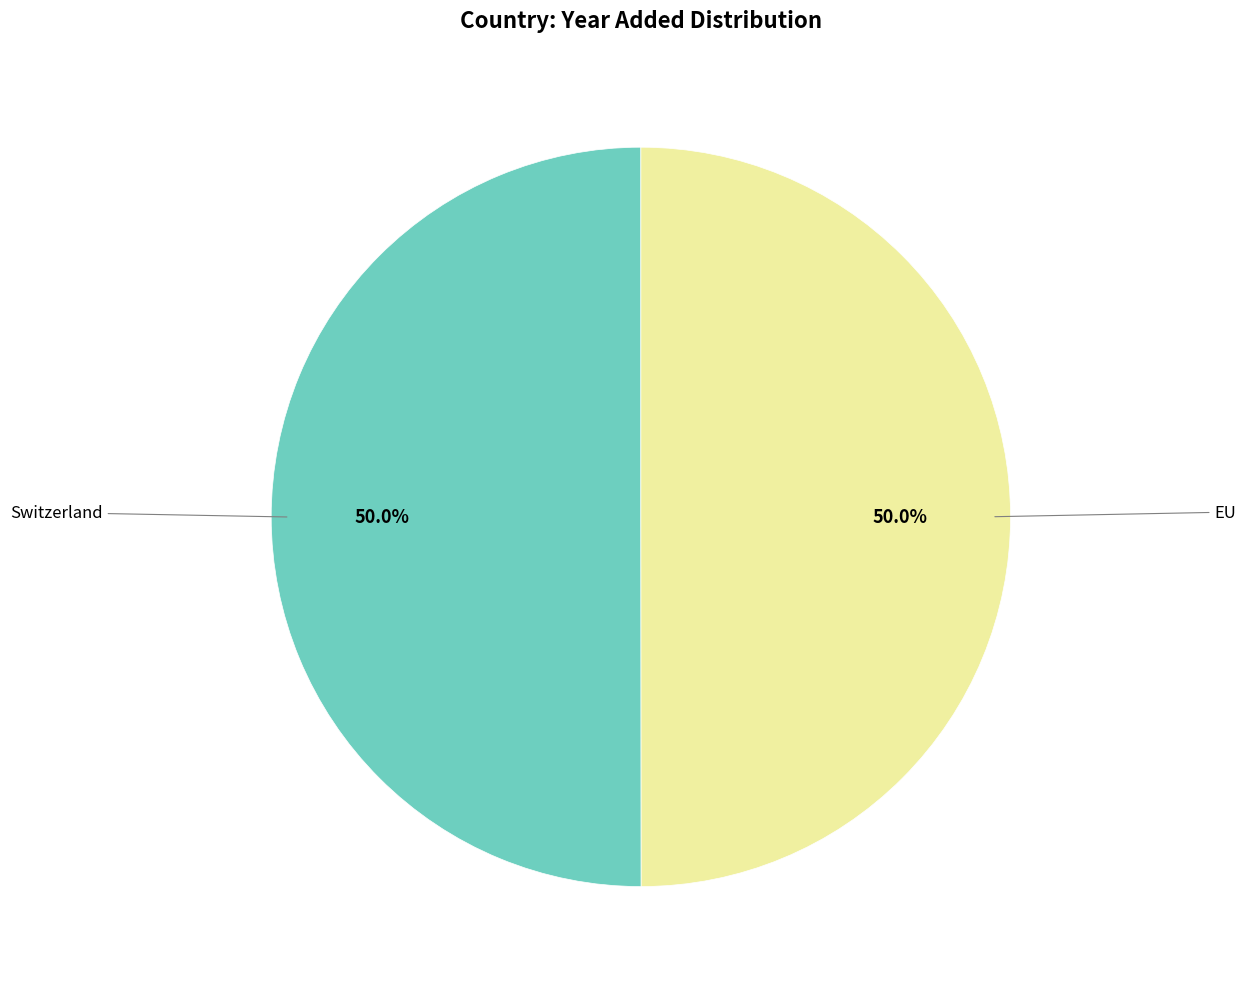

How many segments does this pie chart have?

2